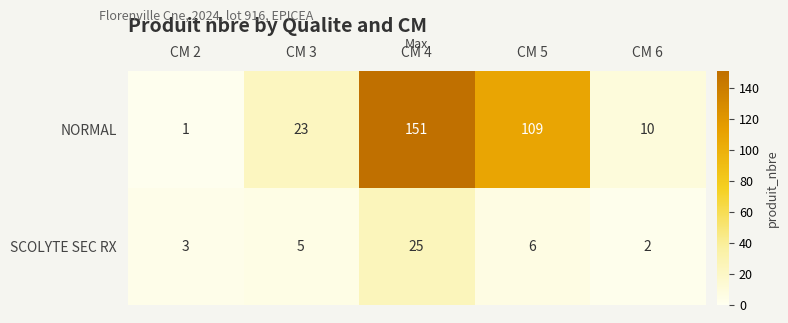

Rank the series by their average value, from highest to lowest.

NORMAL, SCOLYTE SEC RX